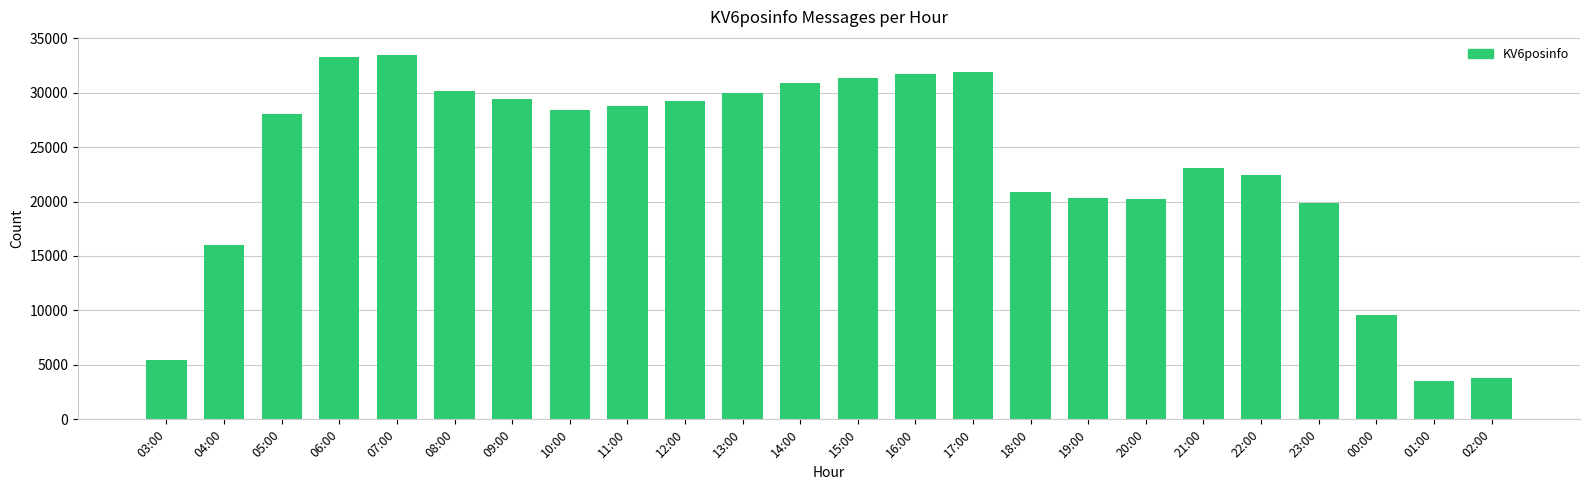

Approximately how many times larger is the value at 08:00 compared to 09:00?

1.0